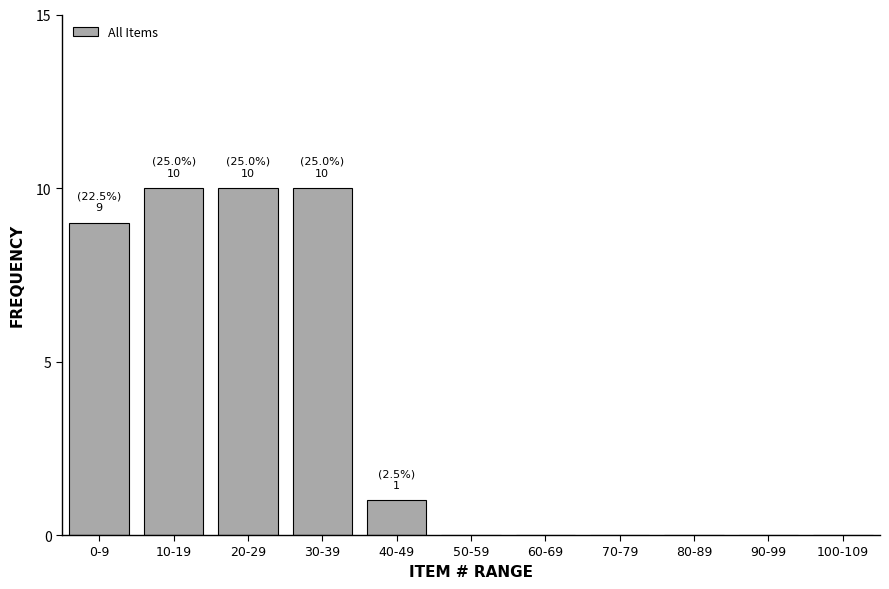

Reading right to left, what are all the values shown in this chart?

100-109=0	90-99=0	80-89=0	70-79=0	60-69=0	50-59=0	40-49=1	30-39=10	20-29=10	10-19=10	0-9=9